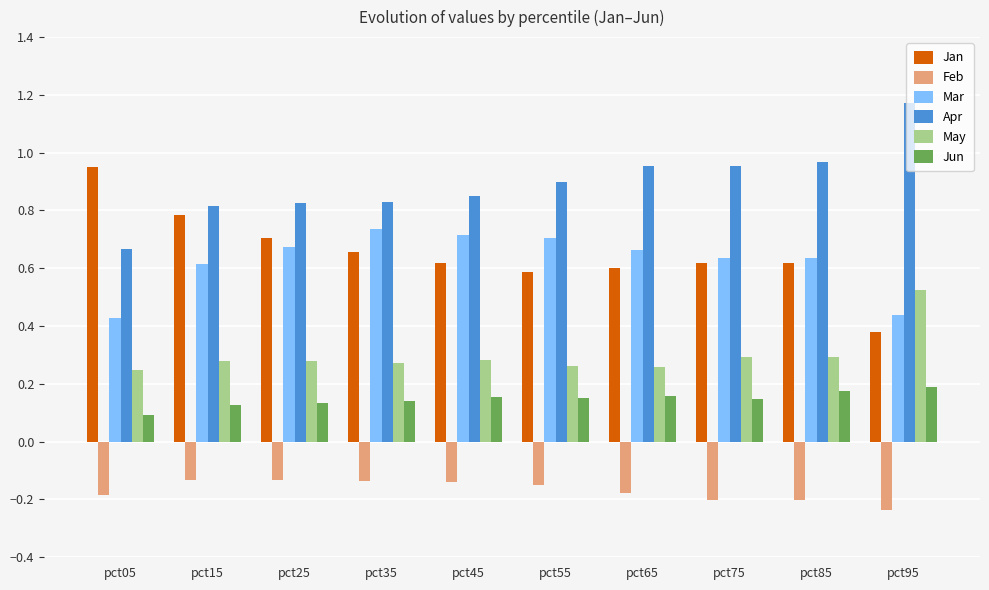

What are all the series names shown in the legend?

Jan, Feb, Mar, Apr, May, Jun